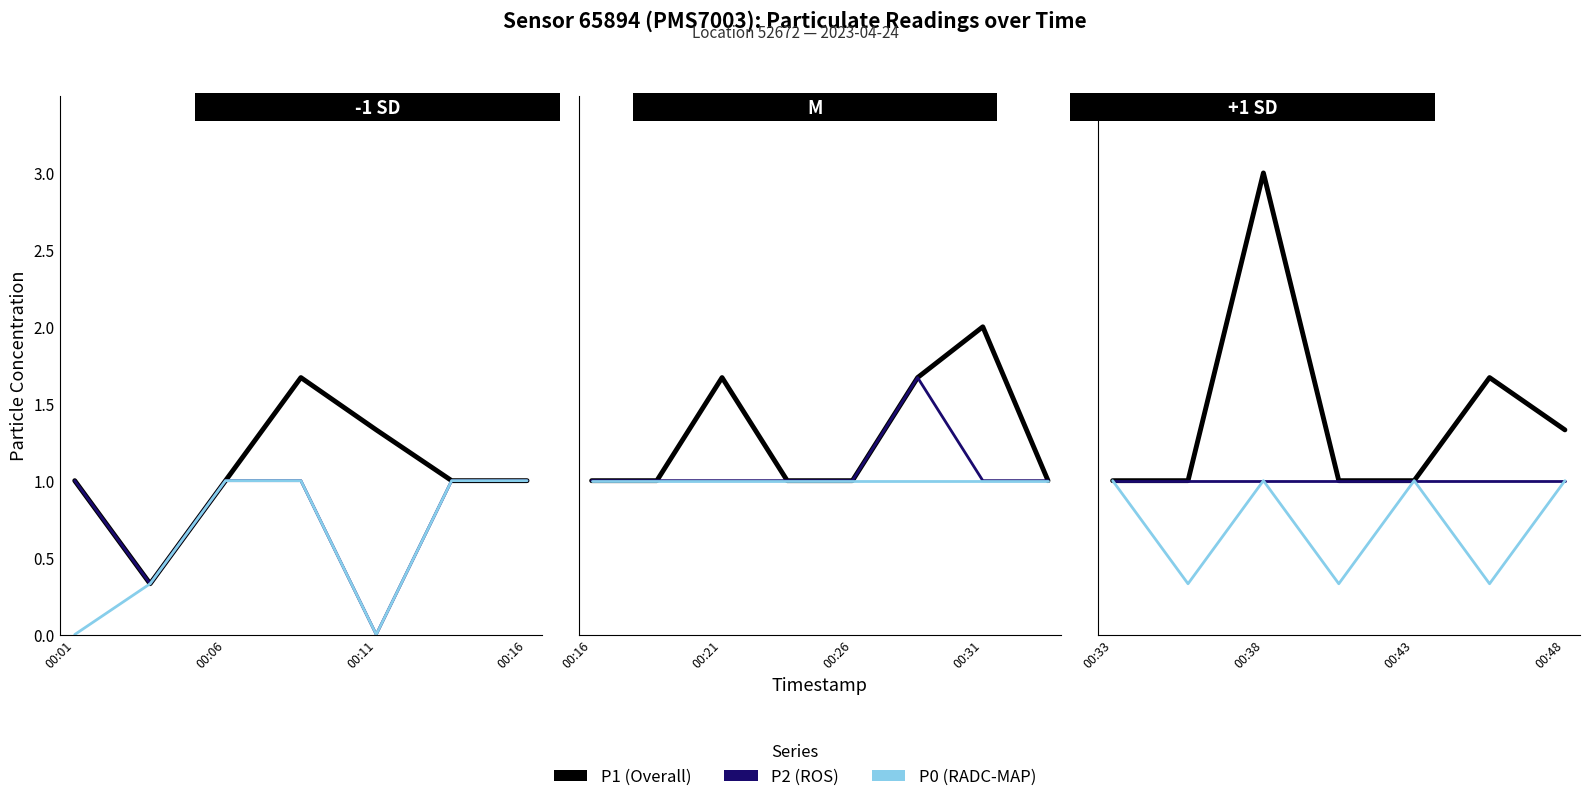

True or false: P1 and P0 cross at least once.

False